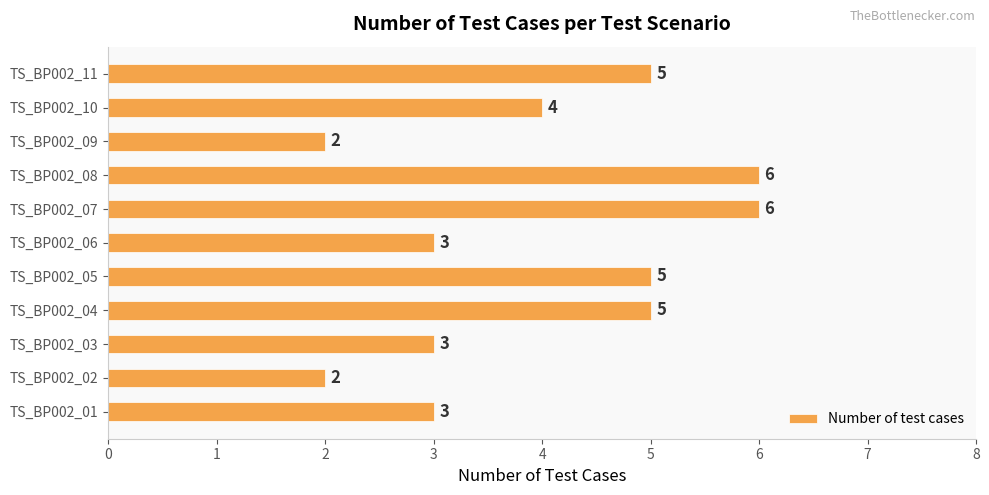

Reading bottom to top, what are all the values shown in this chart?

3	2	3	5	5	3	6	6	2	4	5